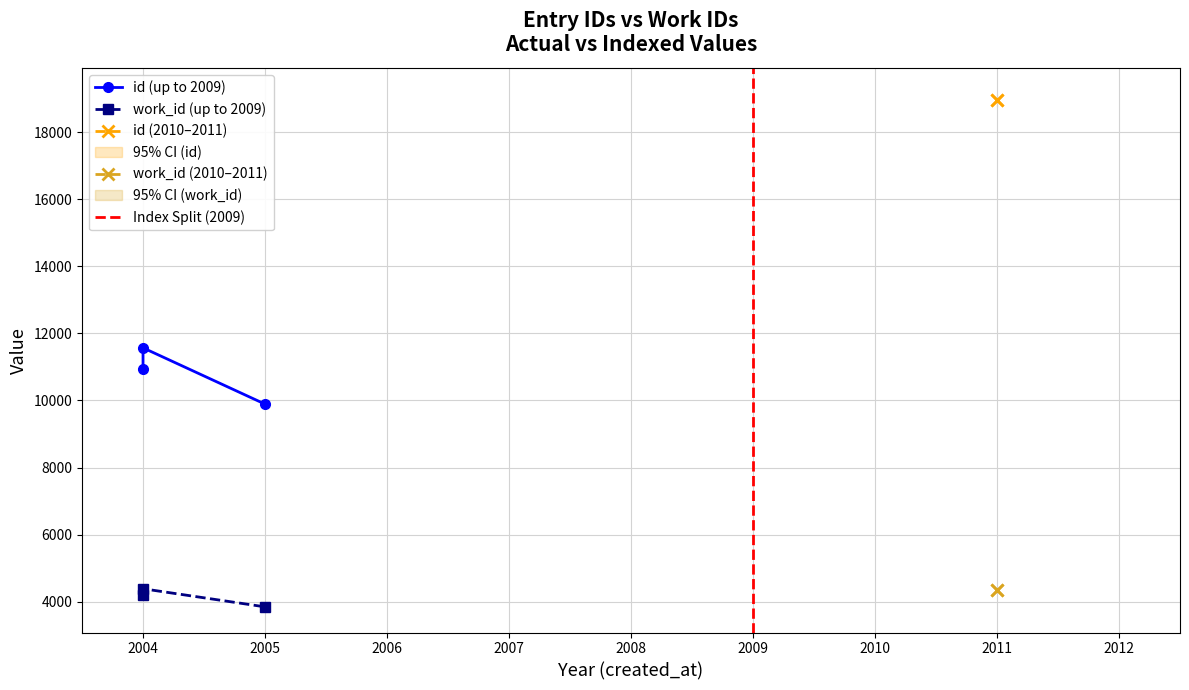

What is the difference between the id values at 2004-09-23 and 2005-02-06?

1677